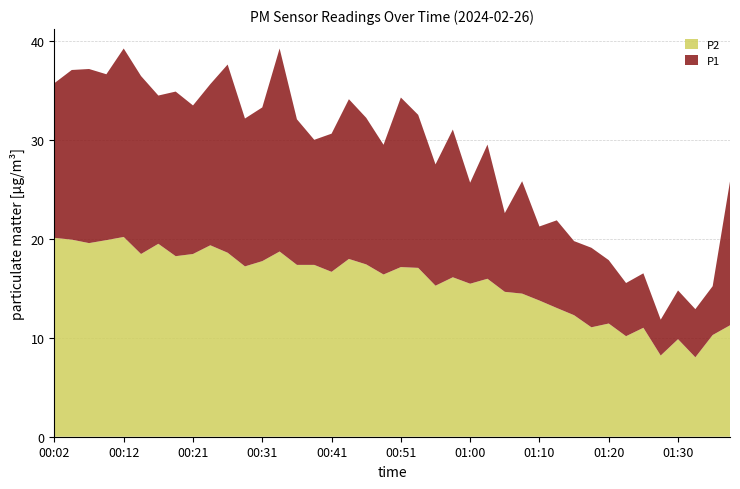

Reading right to left, list all the values displayed in this chart.

P1: 01:37=25.8	01:34=15.2	01:32=12.9	01:30=14.8	01:27=11.8	01:25=16.5	01:22=15.5	01:20=17.8	01:17=19.1	01:15=19.8	01:13=21.9	01:10=21.2	01:08=25.8	01:05=22.6	01:03=29.5	01:00=25.6	00:58=31.0	00:55=27.5	00:53=32.5	00:51=34.2	00:48=29.5	00:46=32.2	00:43=34.1	00:41=30.6	00:38=30.0	00:36=32.0	00:34=39.2	00:31=33.2	00:29=32.1	00:26=37.6	00:24=35.6	00:21=33.5	00:19=34.9	00:16=34.5	00:14=36.4	00:12=39.2	00:09=36.6	00:07=37.1	00:04=37.0	00:02=35.7
P2: 01:37=11.2	01:34=10.3	01:32=8.0	01:30=9.8	01:27=8.2	01:25=11.0	01:22=10.2	01:20=11.4	01:17=11.1	01:15=12.3	01:13=13.0	01:10=13.8	01:08=14.4	01:05=14.6	01:03=15.9	01:00=15.4	00:58=16.1	00:55=15.2	00:53=17.1	00:51=17.1	00:48=16.4	00:46=17.4	00:43=17.9	00:41=16.6	00:38=17.4	00:36=17.4	00:34=18.7	00:31=17.7	00:29=17.2	00:26=18.6	00:24=19.3	00:21=18.4	00:19=18.2	00:16=19.5	00:14=18.4	00:12=20.2	00:09=19.9	00:07=19.6	00:04=19.9	00:02=20.1